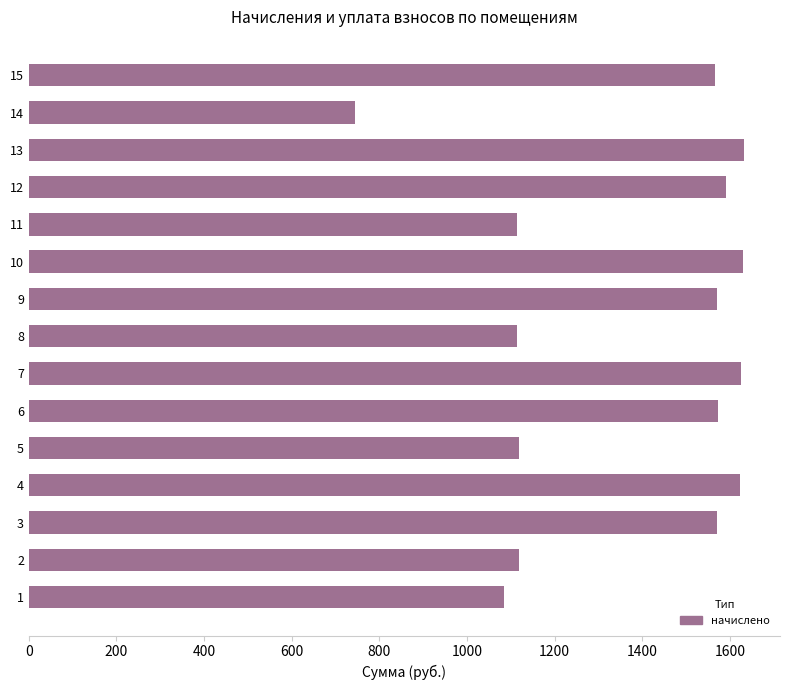

What is the difference between the maximum and second lowest values?

549.3